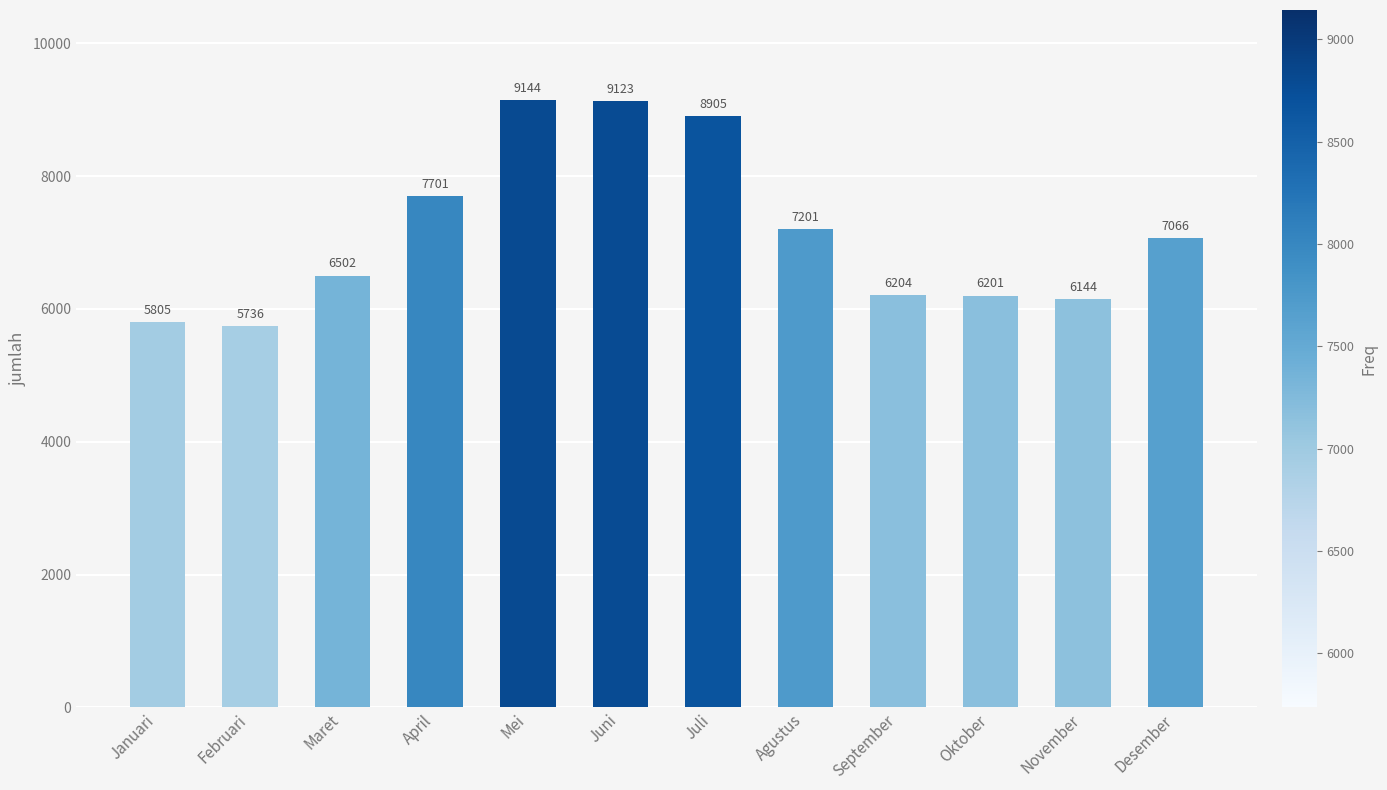

List the labels in order of value, smallest first.

Februari, Januari, November, Oktober, September, Maret, Desember, Agustus, April, Juli, Juni, Mei